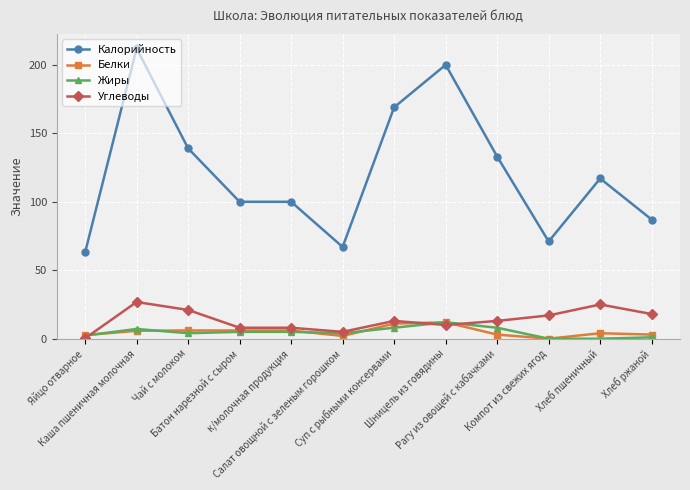

What are all the series names shown in the legend?

Калорийность, Белки, Жиры, Углеводы